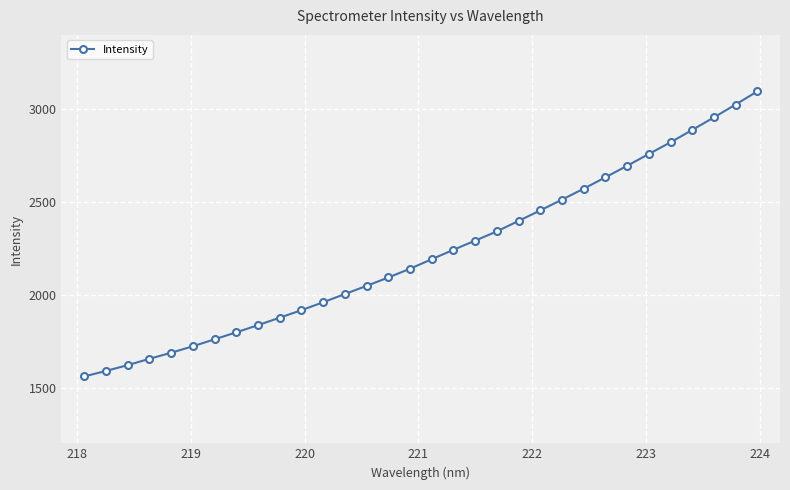

What is the greatest value displayed?

3095.4